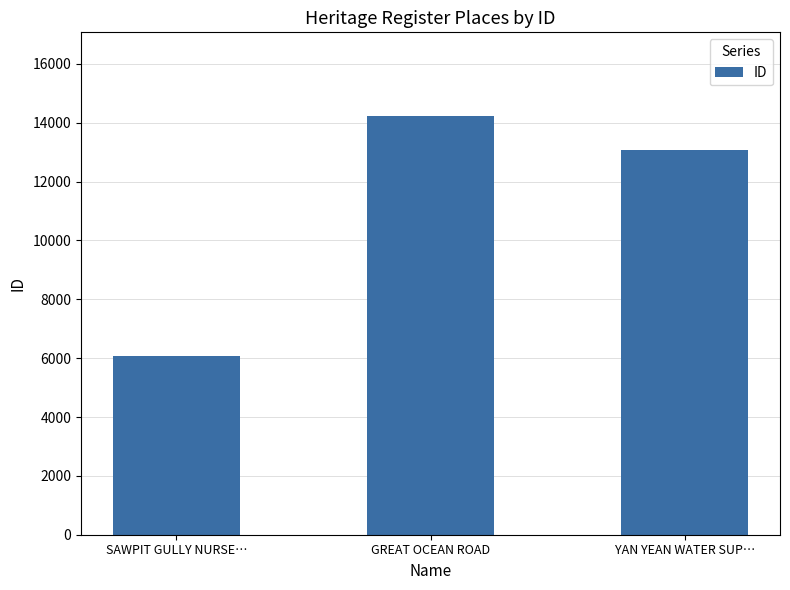

At which category does the chart reach its peak across all series?

GREAT OCEAN ROAD